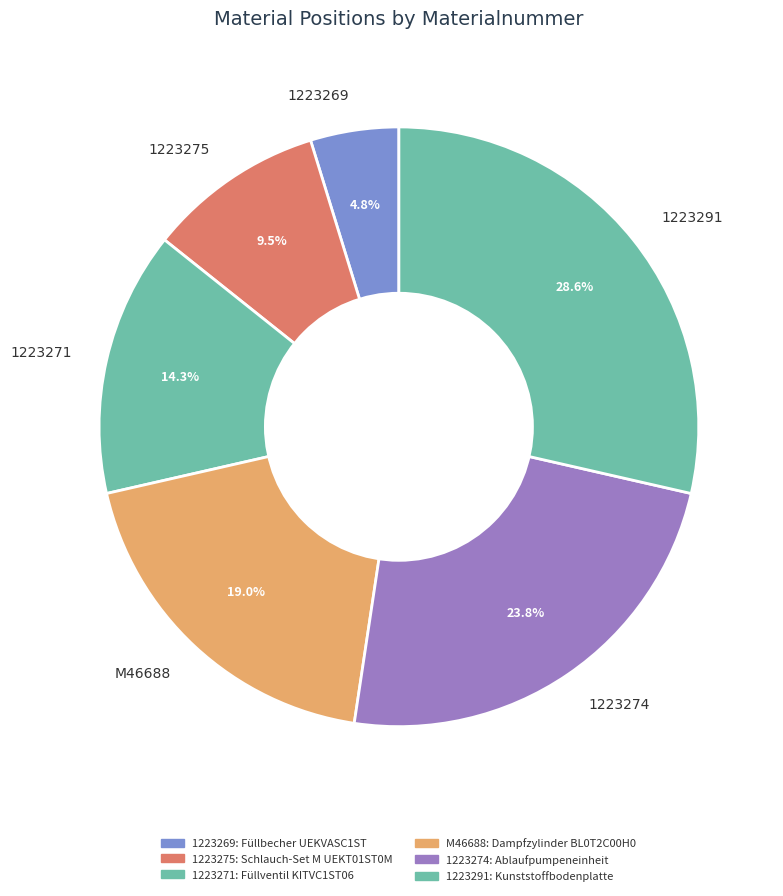

Between 1223275 and 1223291, which is larger?

1223291